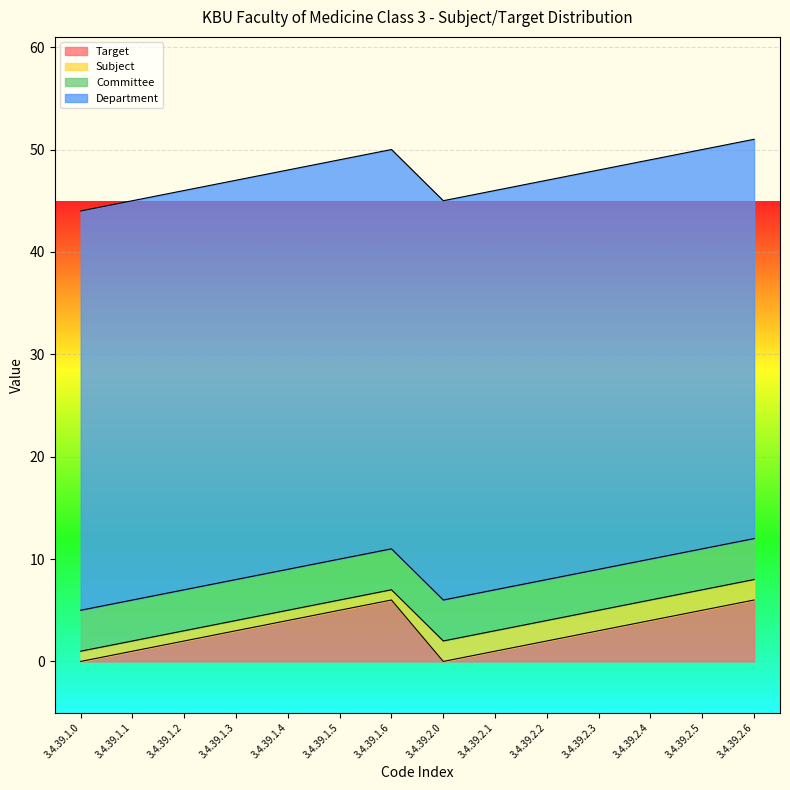

True or false: Department and Subject cross at least once.

False